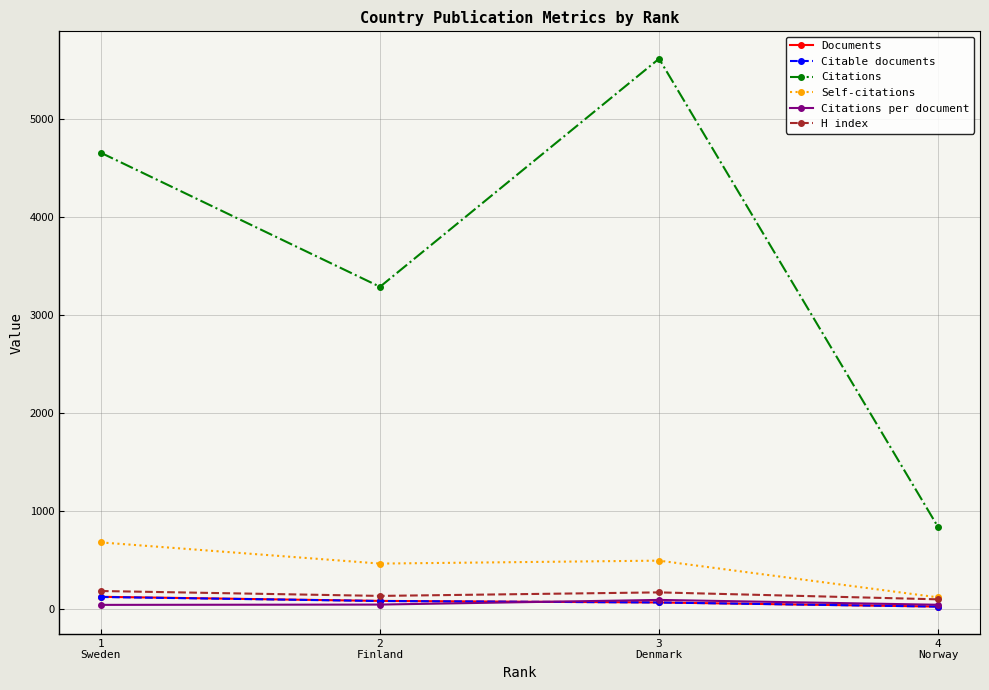

How many interior local peaks does the Citations series have?

1